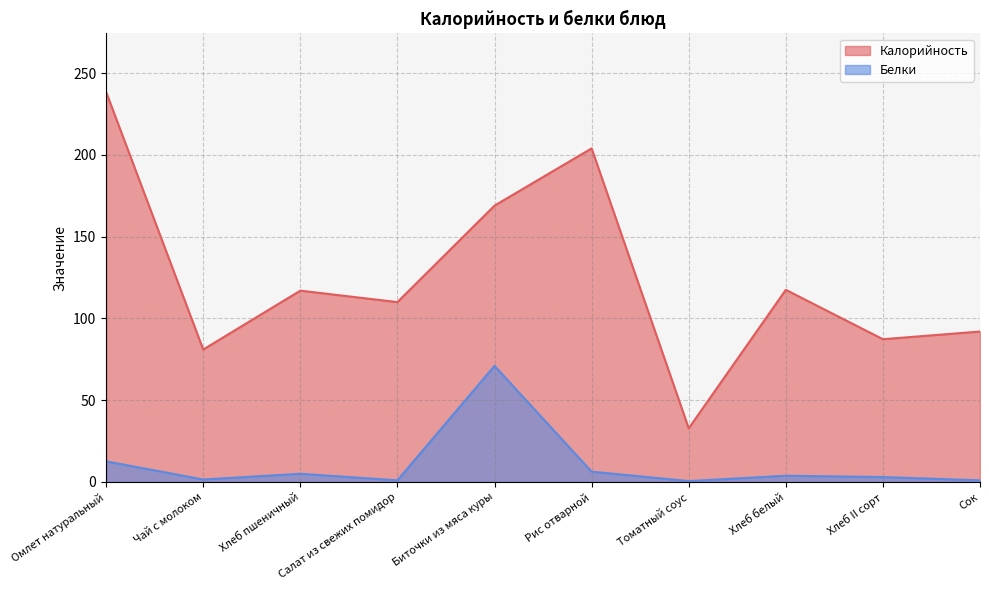

Reading left to right, list all the values displayed in this chart.

Калорийность: Омлет натуральный=238.5	Чай с молоком=81.0	Хлеб пшеничный=117.0	Салат из свежих помидор=110.0	Биточки из мяса куры=169.0	Рис отварной=204.0	Томатный соус=32.8	Хлеб белый=117.5	Хлеб II сорт=87.3	Сок=92.0
Белки: Омлет натуральный=12.6	Чай с молоком=1.5	Хлеб пшеничный=5.0	Салат из свежих помидор=1.0	Биточки из мяса куры=71.0	Рис отварной=6.3	Томатный соус=0.5	Хлеб белый=3.8	Хлеб II сорт=3.0	Сок=1.0